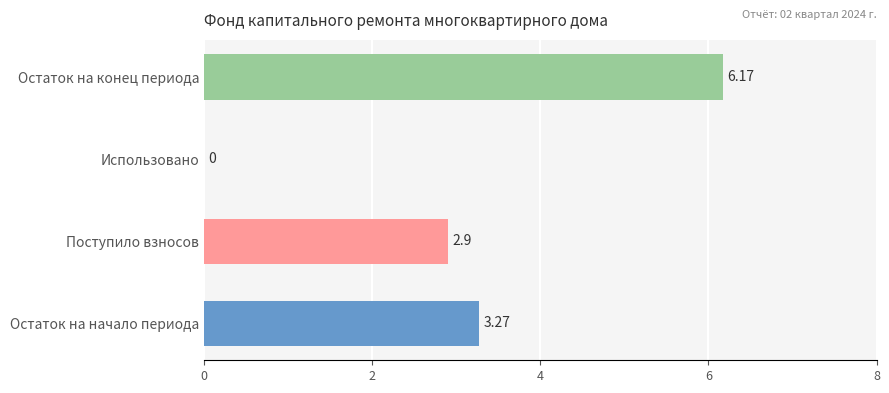

What is the change in value from Использовано to Остаток на конец периода?

+6.2